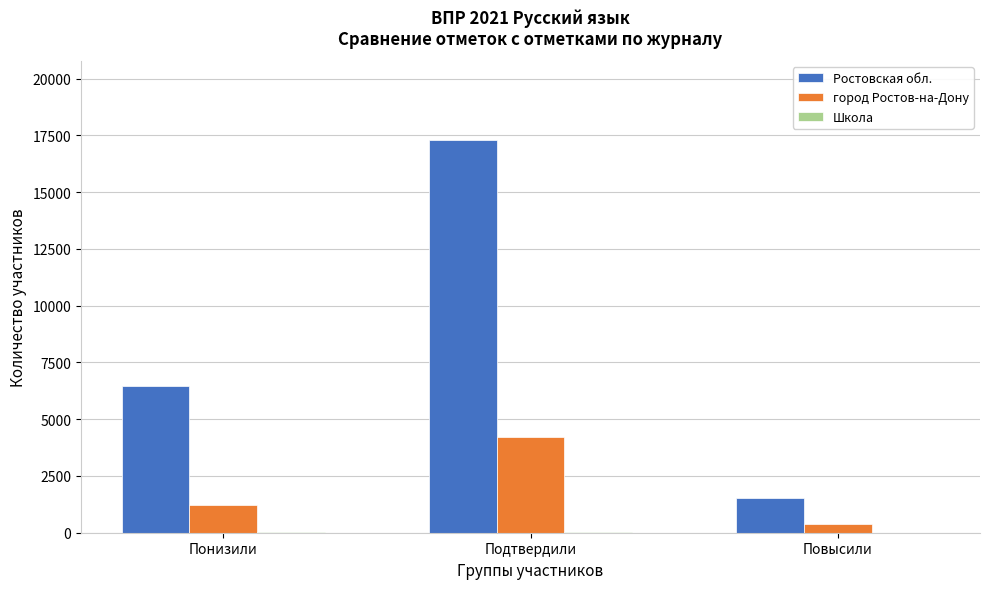

What is the sum of all Ростовская обл. values?

25289